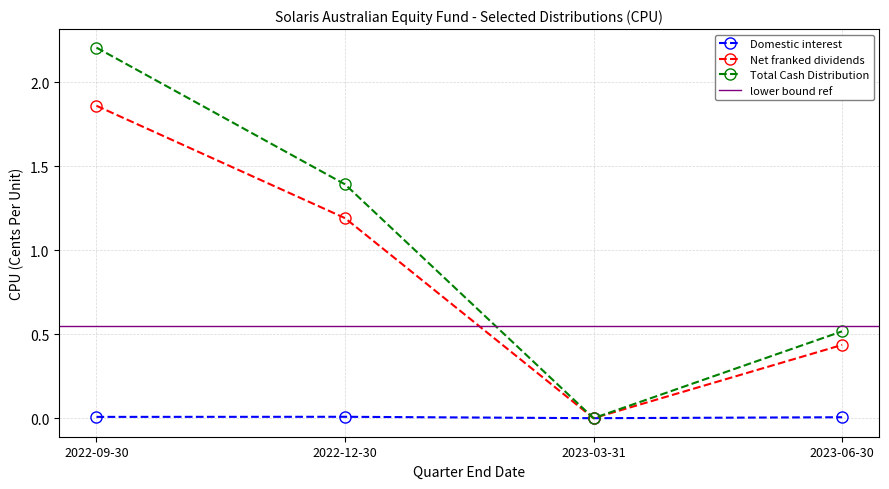

Rank the series at 2022-09-30 from lowest to highest value.

Domestic interest, Net franked dividends, Total Cash Distribution